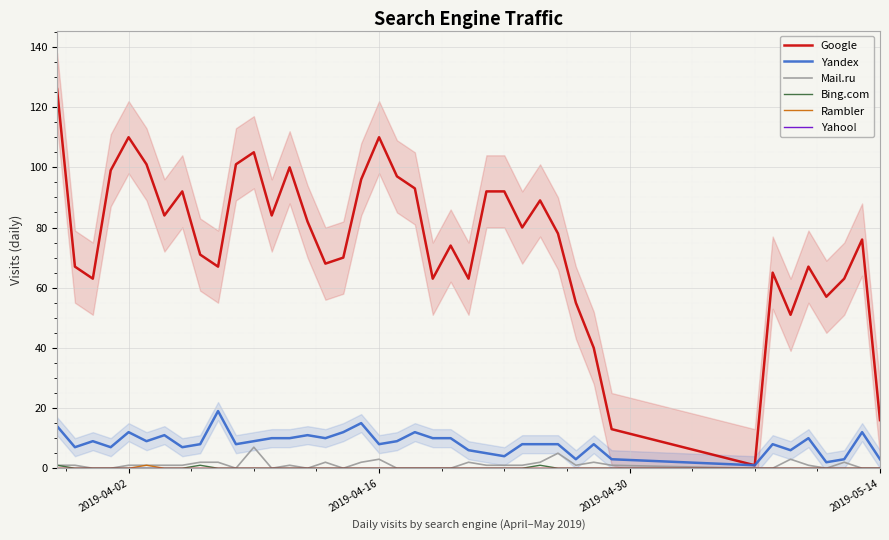

True or false: Bing.com and Yandex intersect in this chart.

False